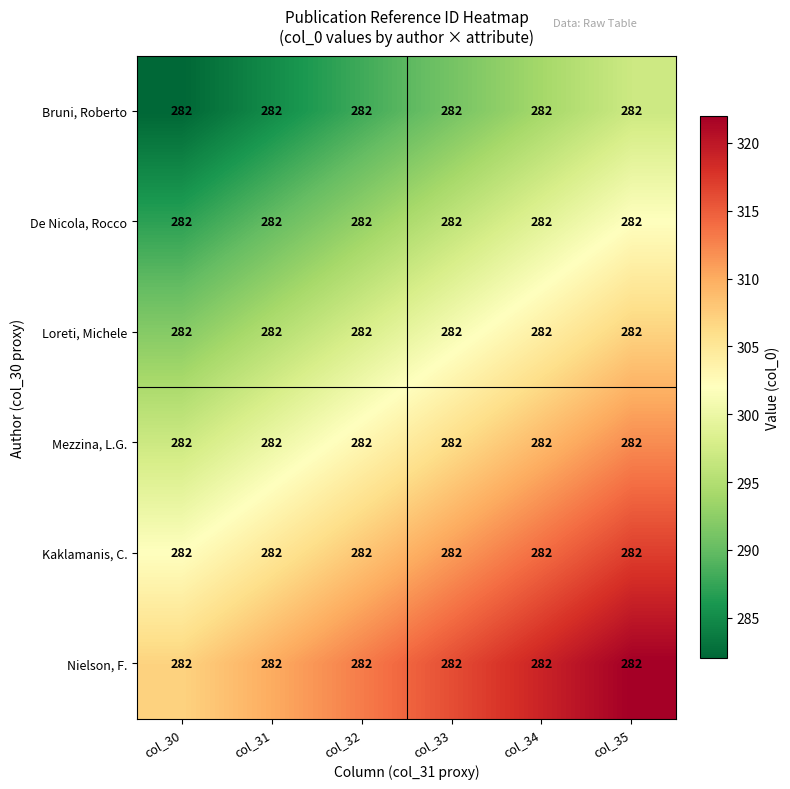

Where does the Nielson, F. series first go above 316?

col_34